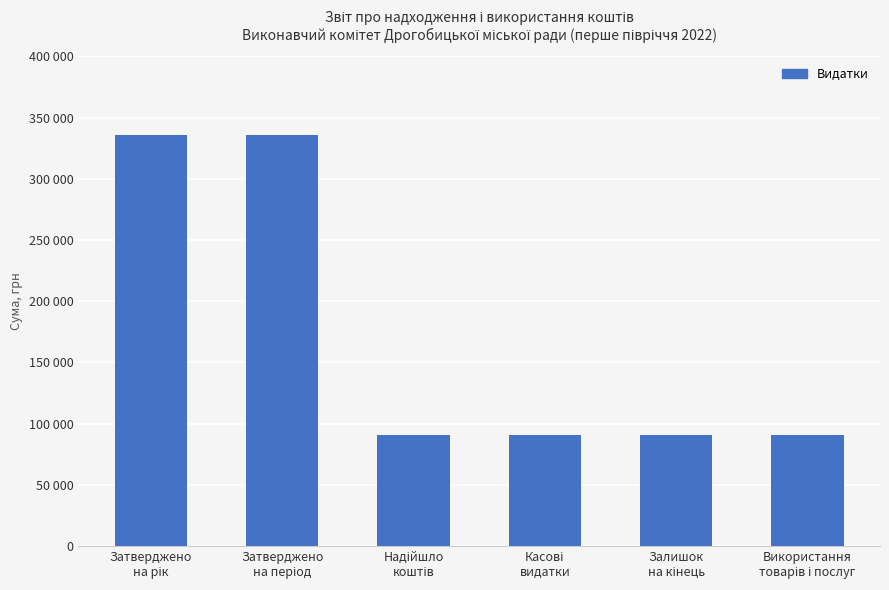

What is the ratio of the value at Надійшло
коштів to the value at Затверджено
на рік?

0.3